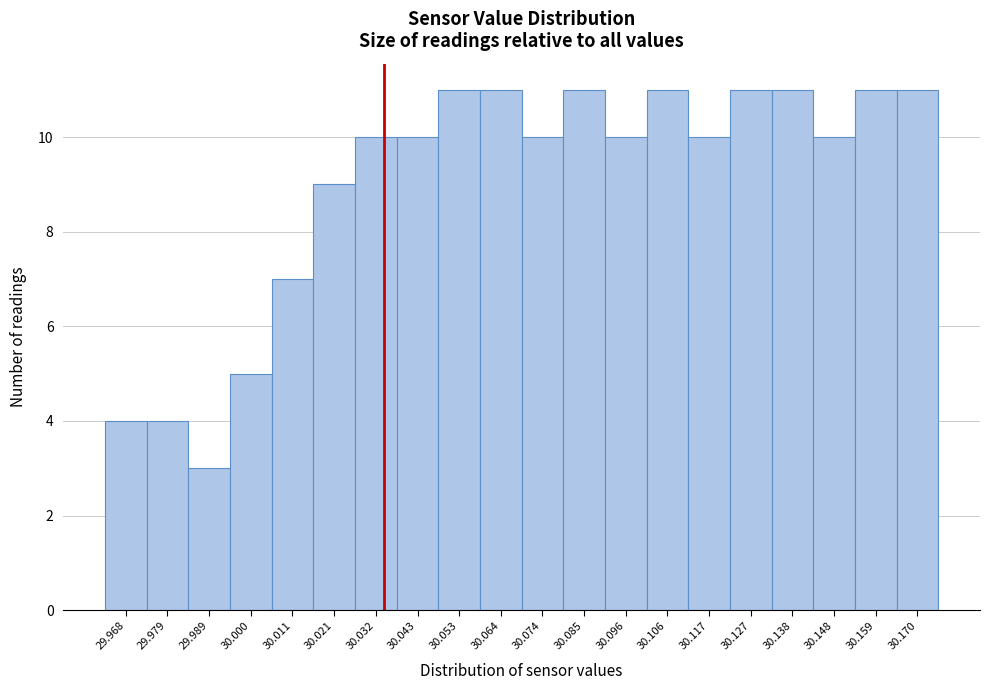

How tall is the bar that spans 29.974 to 29.984 on the x-axis? Neither the bar edges nor the heights are printed on the chart, so give them approximately, as read against the axes.

4